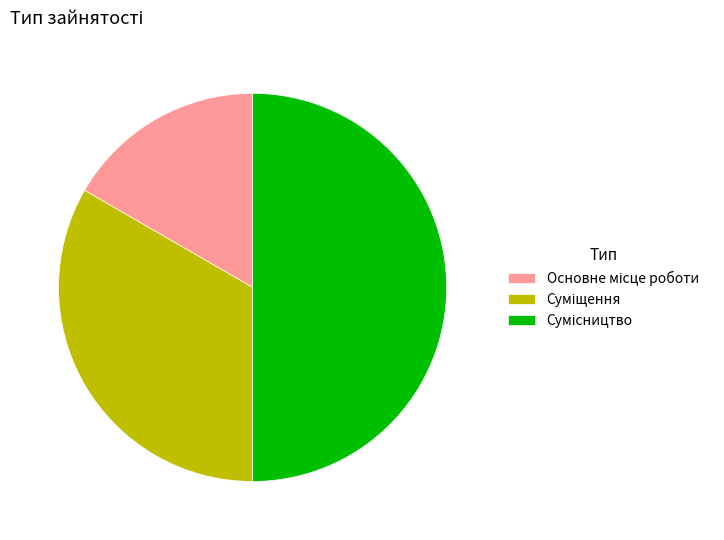

Count the number of slices in the pie.

3